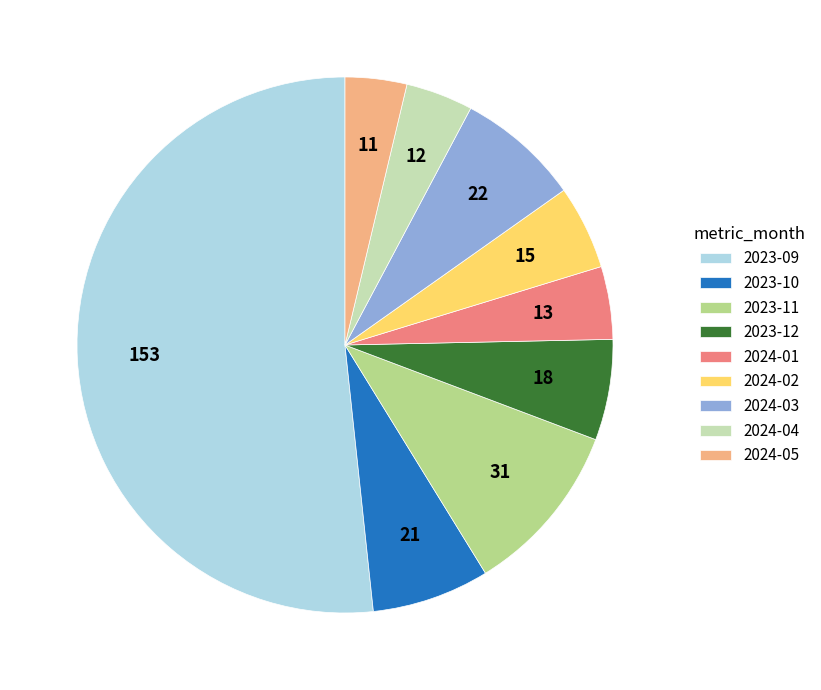

Count the number of slices in the pie.

9